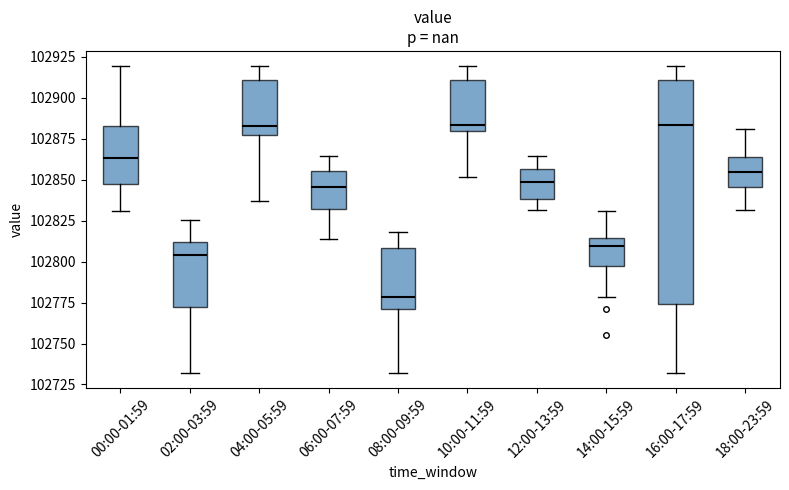

Reading left to right, read every box against the y-axis: the position of its median line, the range the box covers, and the ends of its whiskers. The values are not printed on the chart, so give them approximately, as read against the axis.

00:00-01:59: median 102865, box 102845 to 102885, whiskers 102830 to 102920
02:00-03:59: median 102805, box 102770 to 102810, whiskers 102730 to 102825
04:00-05:59: median 102885, box 102880 to 102910, whiskers 102835 to 102920
06:00-07:59: median 102845, box 102830 to 102855, whiskers 102815 to 102865
08:00-09:59: median 102780, box 102770 to 102810, whiskers 102730 to 102820
10:00-11:59: median 102885, box 102880 to 102910, whiskers 102850 to 102920
12:00-13:59: median 102850, box 102840 to 102855, whiskers 102830 to 102865
14:00-15:59: median 102810, box 102795 to 102815, whiskers 102780 to 102830
16:00-17:59: median 102885, box 102775 to 102910, whiskers 102730 to 102920
18:00-23:59: median 102855, box 102845 to 102865, whiskers 102830 to 102880